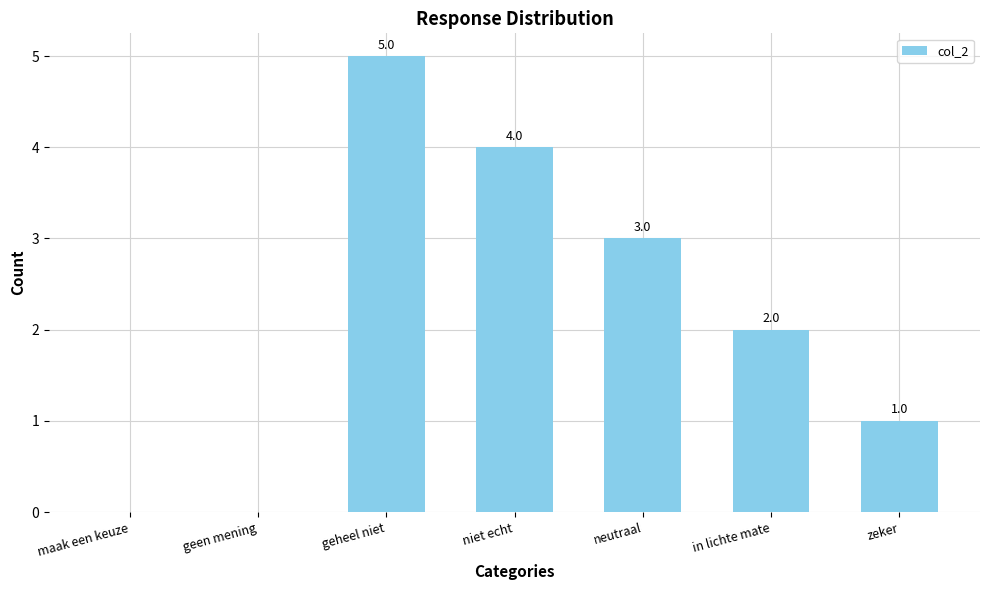

How many distinct data groups are displayed?

1